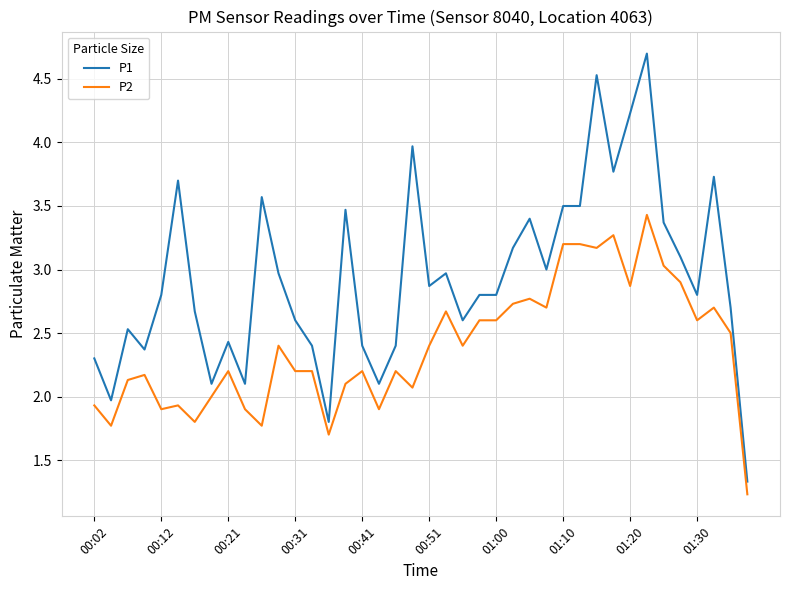

What is the maximum value shown in the chart?

4.7